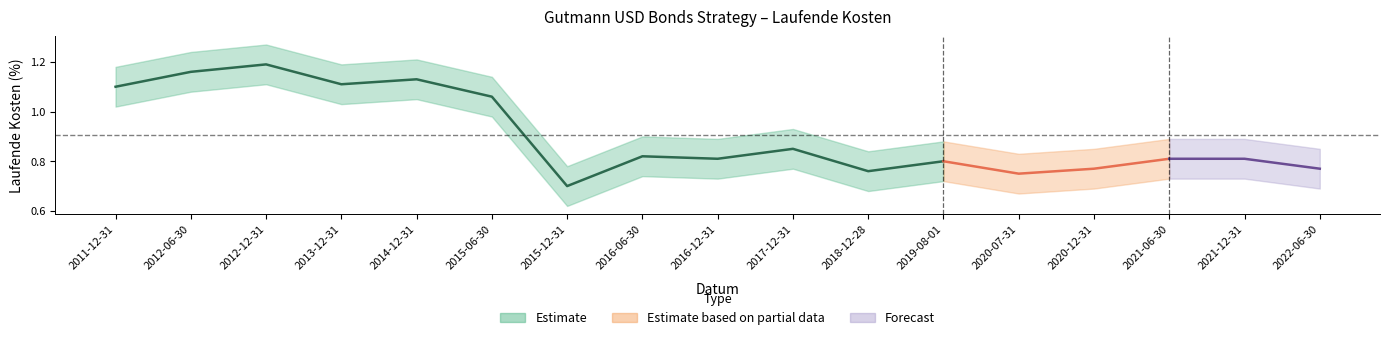

True or false: Laufende Kosten and upper intersect in this chart.

False